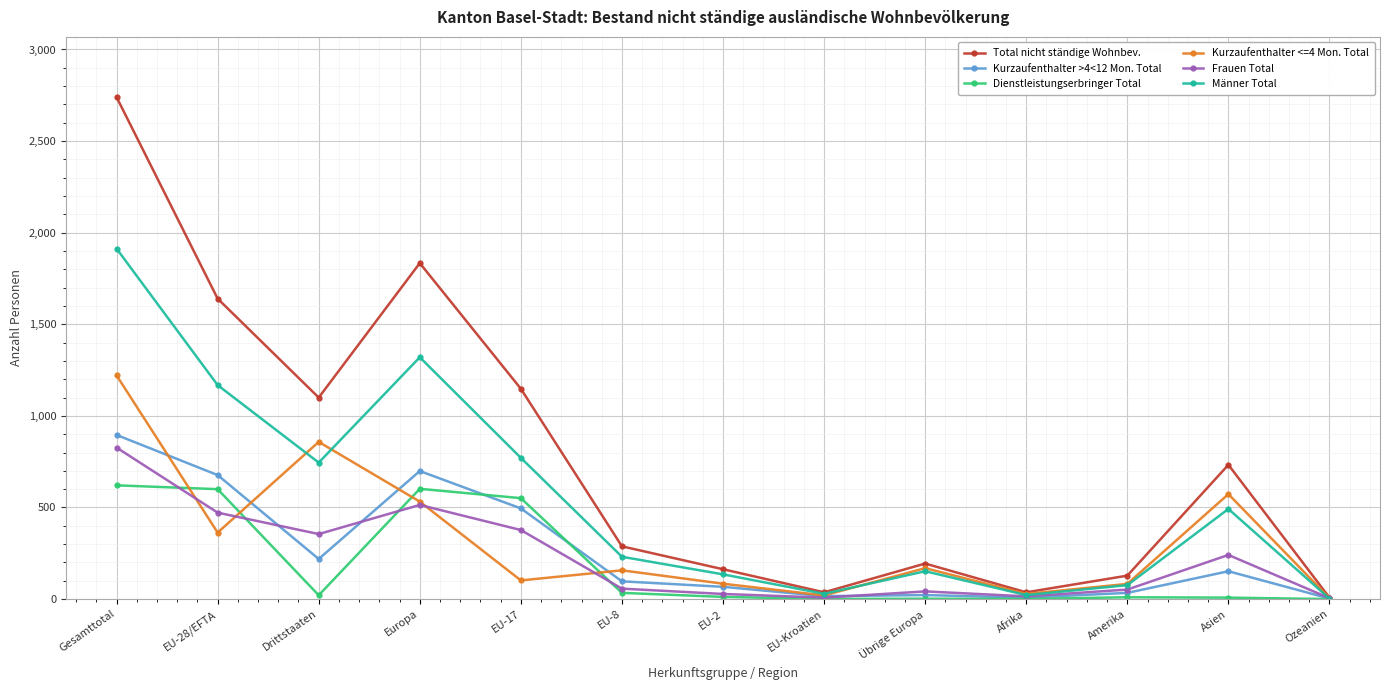

What position from the left is Afrika?

10